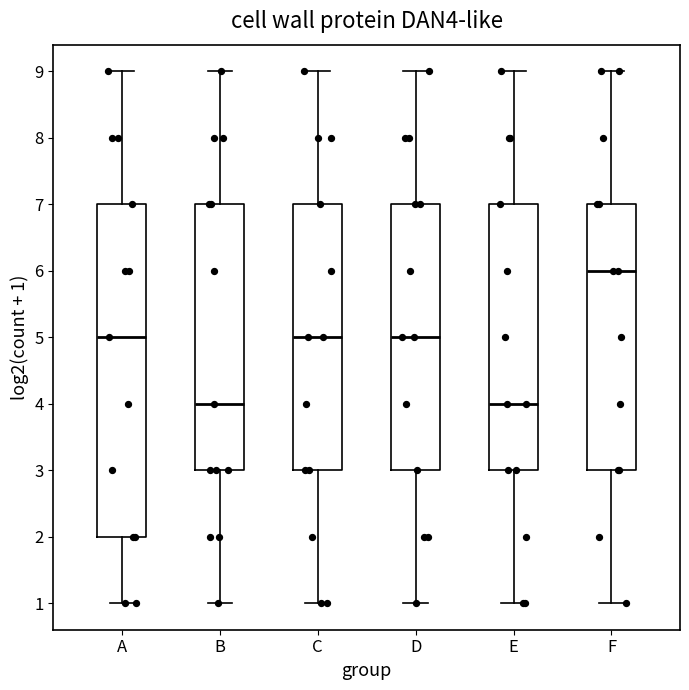

Reading left to right, read every box against the y-axis: the position of its median line, the range the box covers, and the ends of its whiskers. The values are not printed on the chart, so give them approximately, as read against the axis.

A: median 5, box 2 to 7, whiskers 1 to 9
B: median 4, box 3 to 7, whiskers 1 to 9
C: median 5, box 3 to 7, whiskers 1 to 9
D: median 5, box 3 to 7, whiskers 1 to 9
E: median 4, box 3 to 7, whiskers 1 to 9
F: median 6, box 3 to 7, whiskers 1 to 9